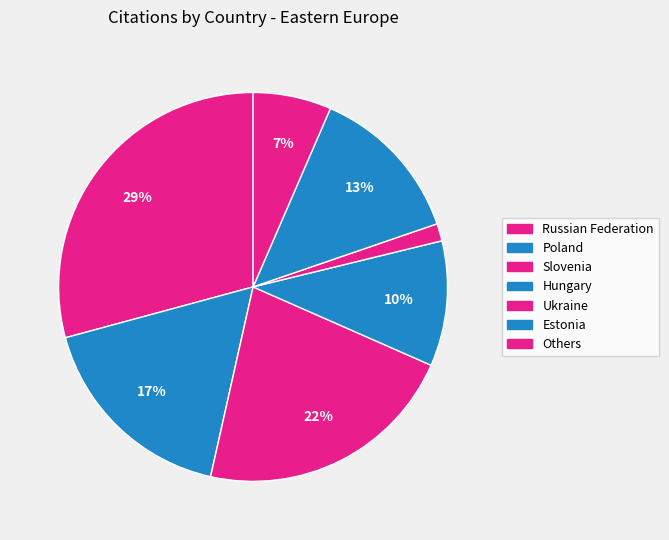

Which slice is the largest?

Russian Federation